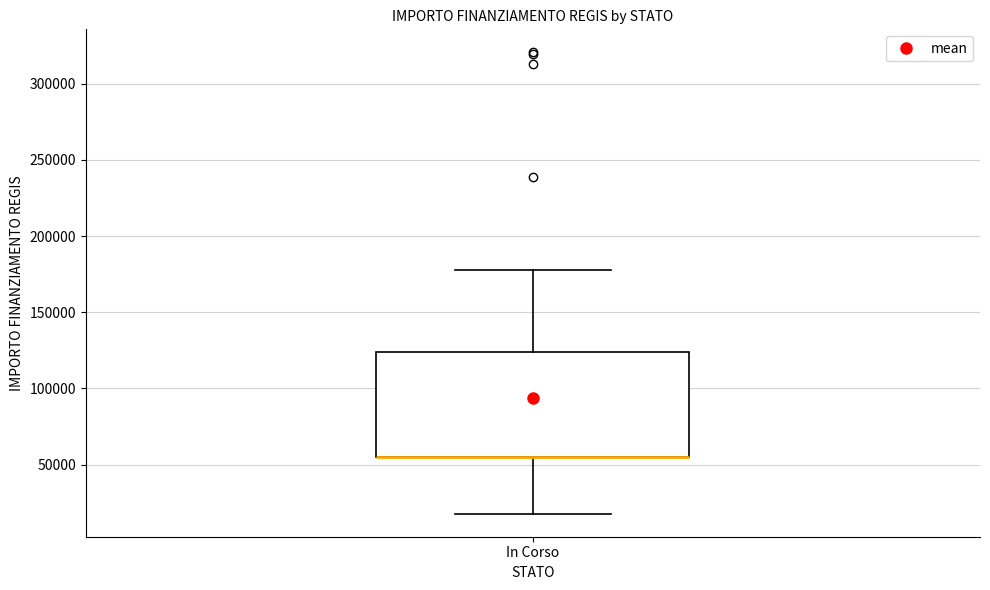

Read this box plot against the y-axis: the position of the median line, the range covered by the box, and the ends of both whiskers. The values are not printed on the chart, so give them approximately, as read against the axis.

median 55000 (drawn on the box's lower edge), box 55000 to 125000, whiskers 20000 to 175000